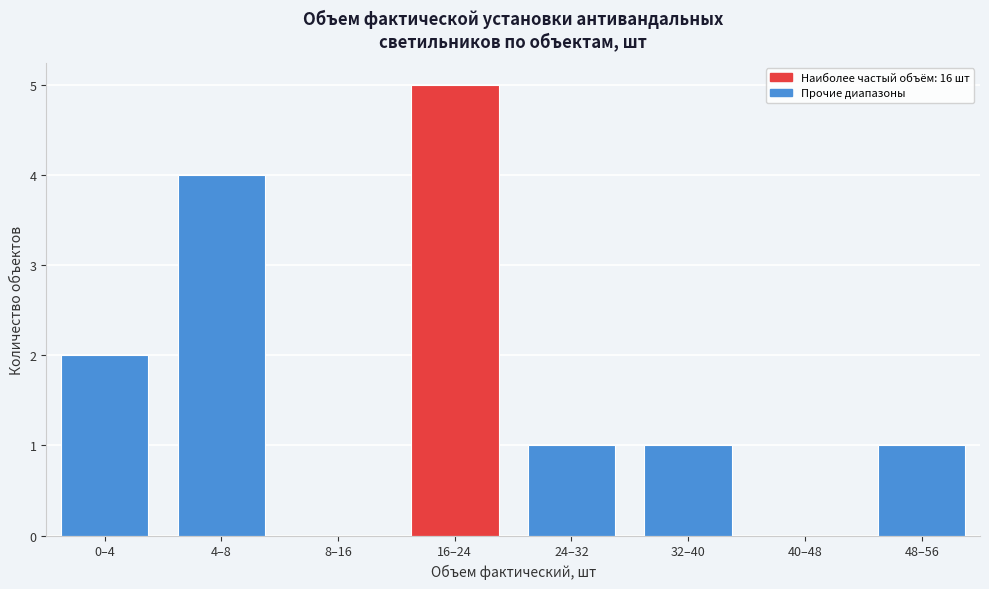

Reading left to right, list all the values displayed in this chart.

0–4=2	4–8=4	8–16=0	16–24=5	24–32=1	32–40=1	40–48=0	48–56=1